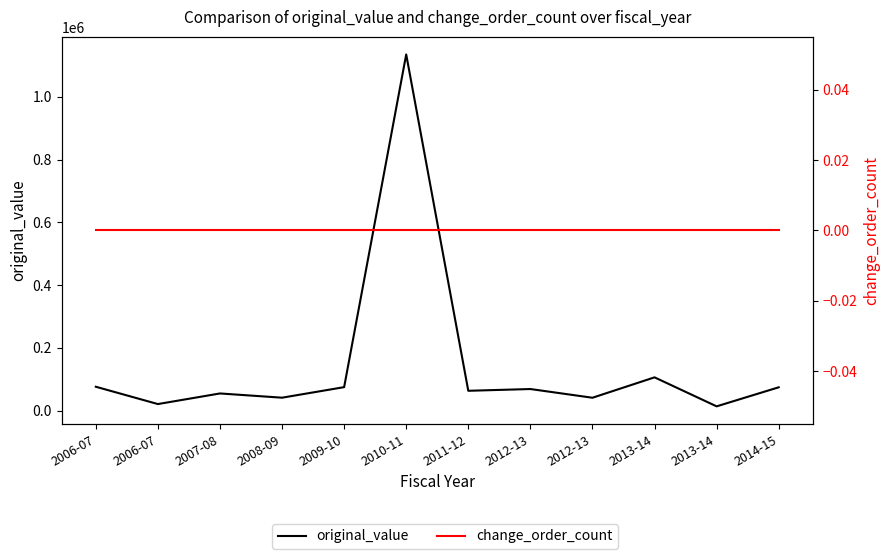

Reading left to right, list all the values displayed in this chart.

original_value: 2006-07=76299.3	2006-07=21101.0	2007-08=54900.0	2008-09=41400.0	2009-10=75000.0	2010-11=1134946.0	2011-12=63387.5	2012-13=68991.0	2012-13=41225.0	2013-14=106225.0	2013-14=13825.0	2014-15=74501.0
change_order_count: 2006-07=0.0	2006-07=0.0	2007-08=0.0	2008-09=0.0	2009-10=0.0	2010-11=0.0	2011-12=0.0	2012-13=0.0	2012-13=0.0	2013-14=0.0	2013-14=0.0	2014-15=0.0